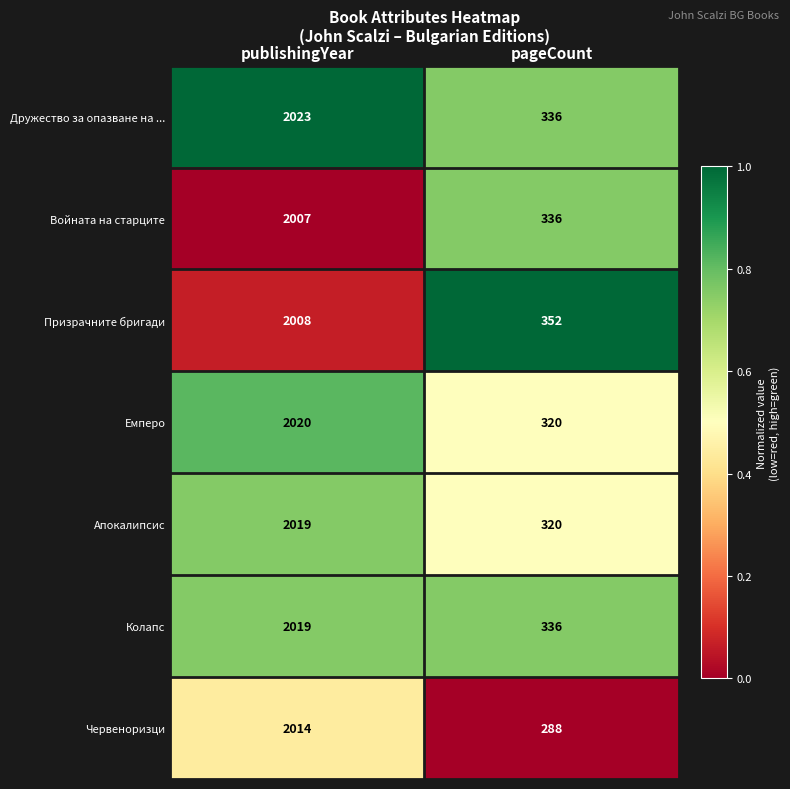

Reading left to right, what are all the values shown in this chart?

Дружество за опазване на ...: 2023	336
Войната на старците: 2007	336
Призрачните бригади: 2008	352
Емперо: 2020	320
Апокалипсис: 2019	320
Колапс: 2019	336
Червеноризци: 2014	288